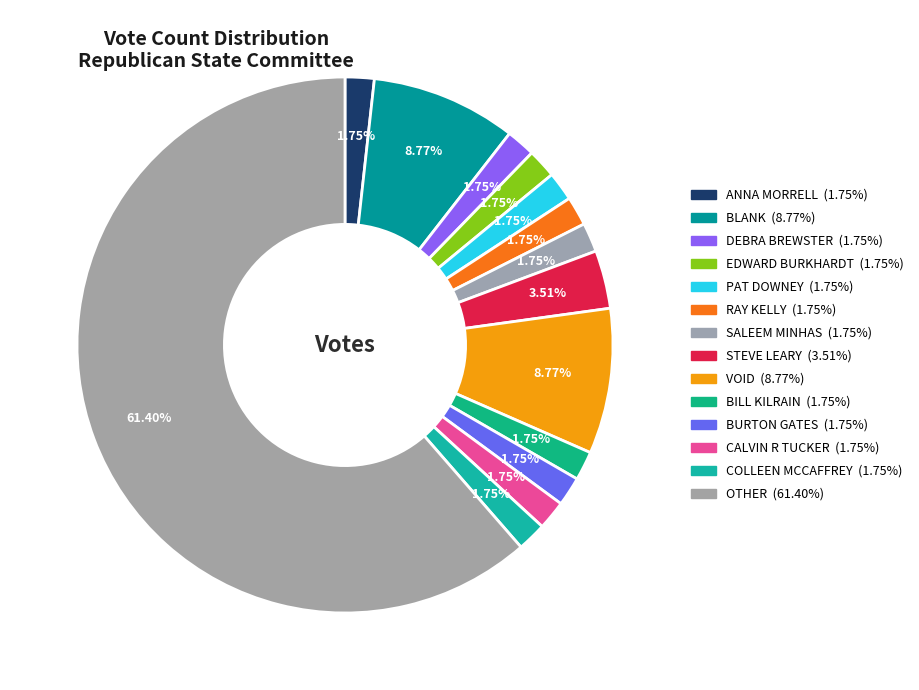

Count the number of slices in the pie.

14